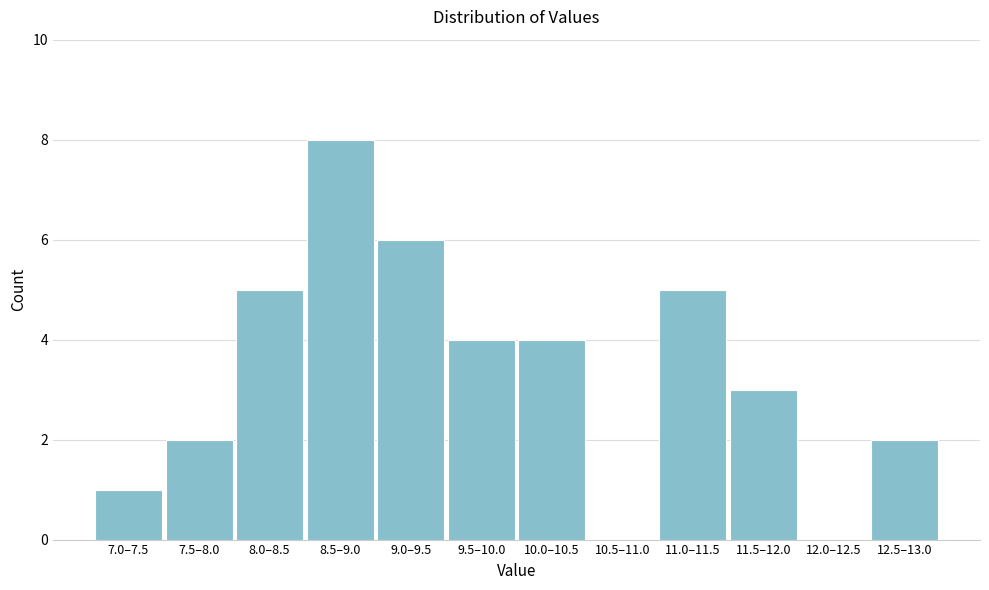

Reading right to left, transcribe all the data shown in this chart.

12.5–13.0=2	12.0–12.5=0	11.5–12.0=3	11.0–11.5=5	10.5–11.0=0	10.0–10.5=4	9.5–10.0=4	9.0–9.5=6	8.5–9.0=8	8.0–8.5=5	7.5–8.0=2	7.0–7.5=1